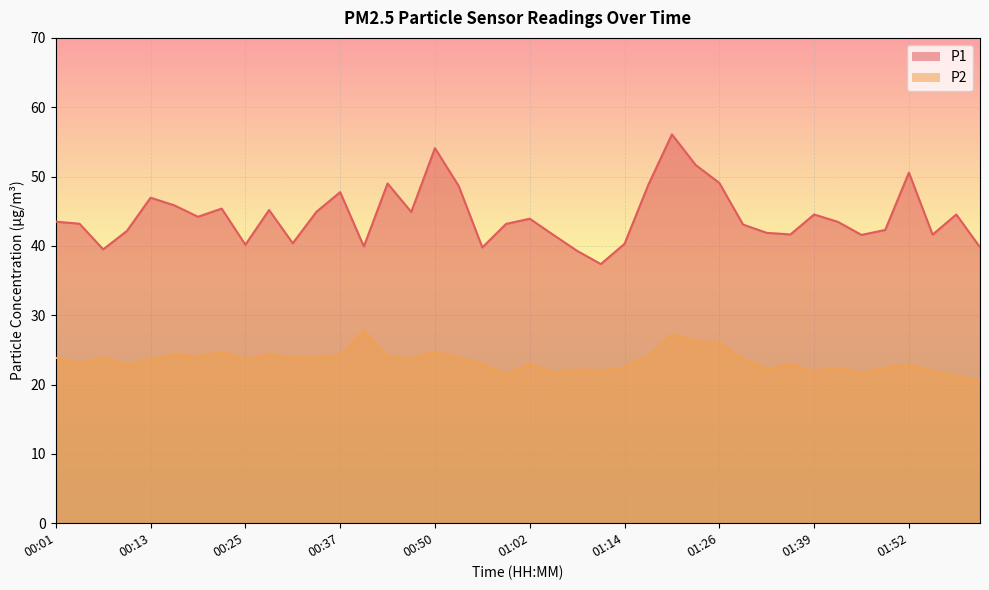

Where does the P1 series first go above 43?

00:01